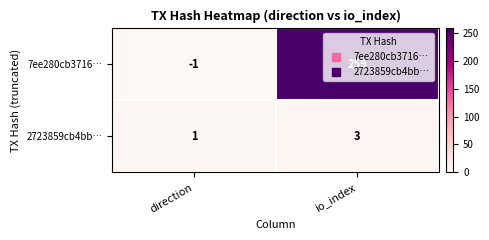

Rank the series by their average value, from lowest to highest.

2723859cb4bb…, 7ee280cb3716…